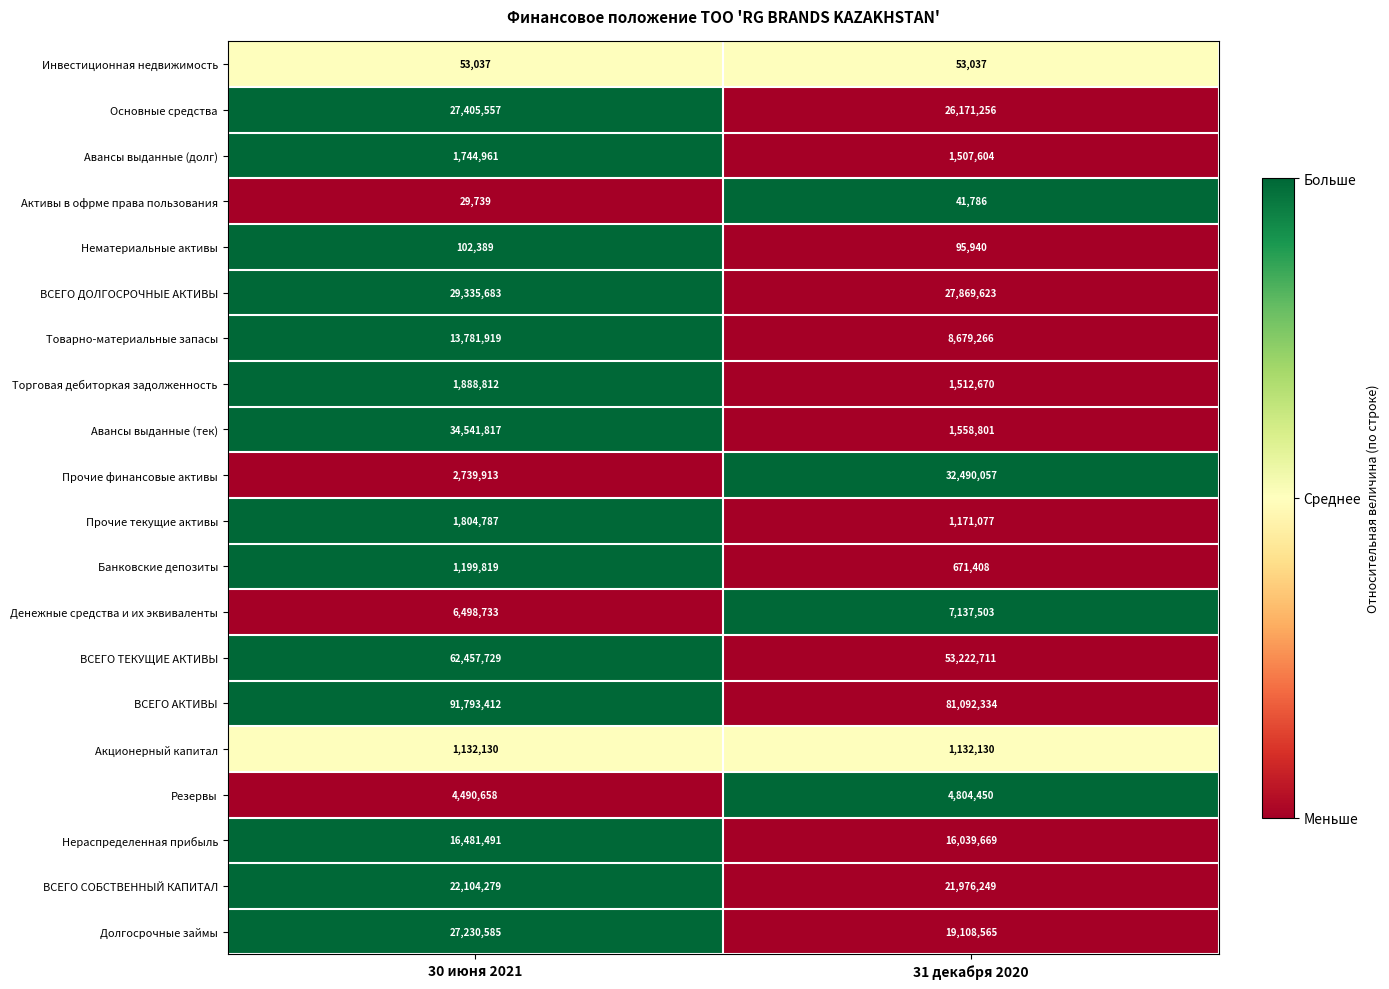

Between 30 июня 2021 and 31 декабря 2020, which series saw the biggest shift?

Авансы выданные (тек)